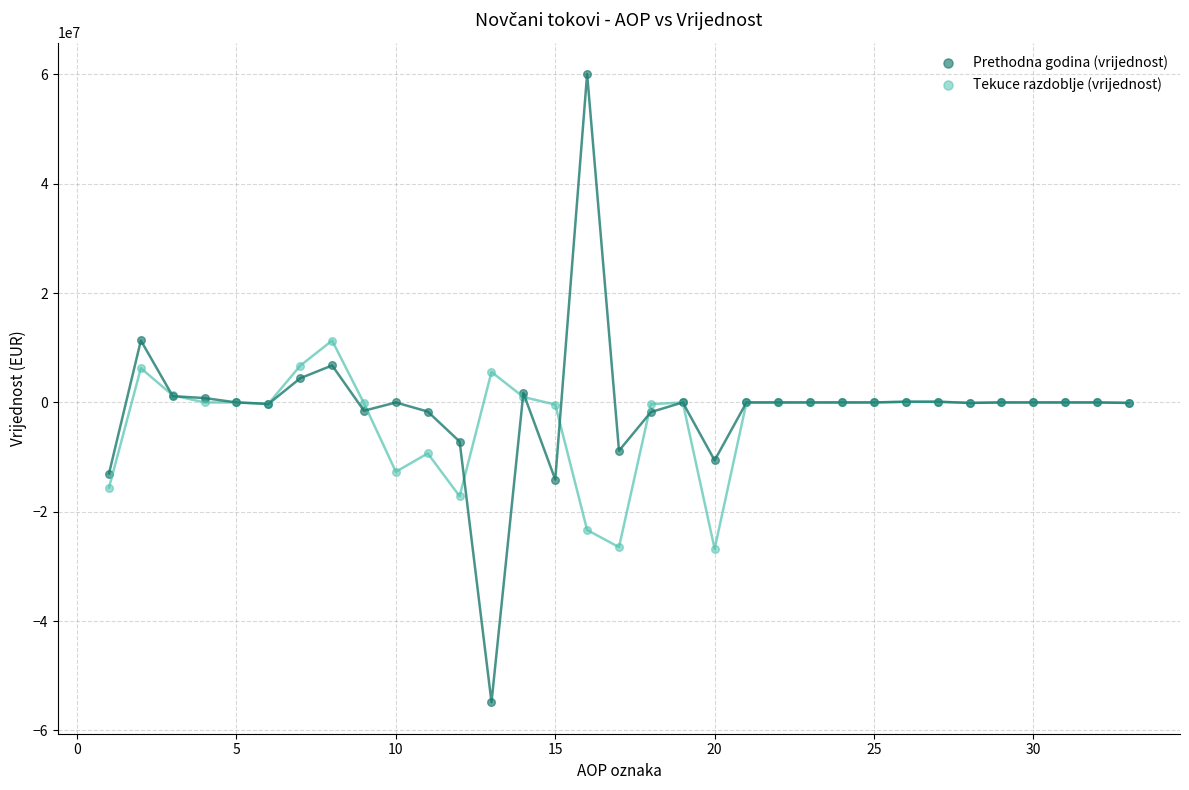

What are all the series names shown in the legend?

Prethodna godina (vrijednost), Tekuce razdoblje (vrijednost)